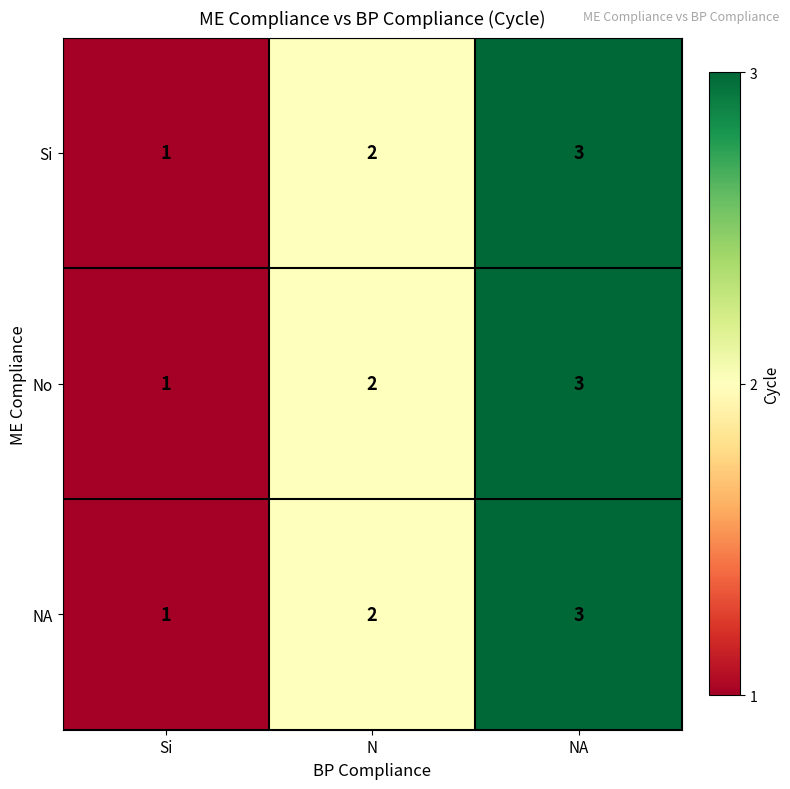

How many data points in Si are less than 2?

1